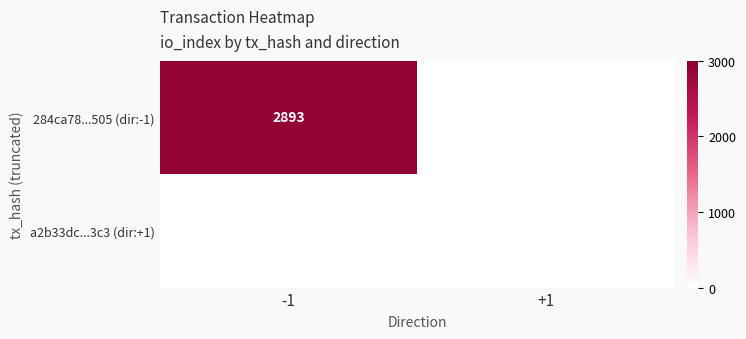

How many data points does each series have?

2